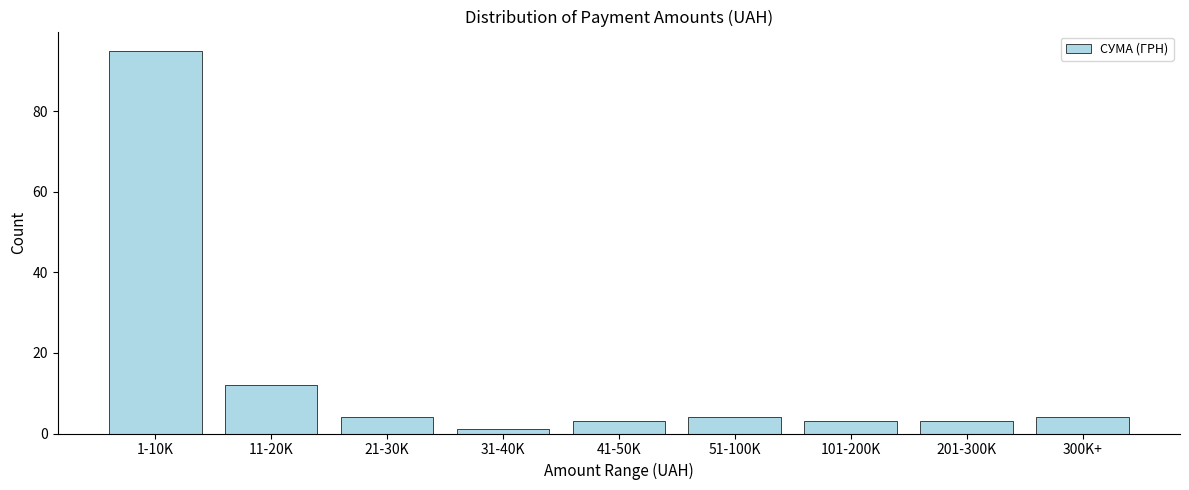

Reading left to right, list all the values displayed in this chart.

95	12	4	1	3	4	3	3	4